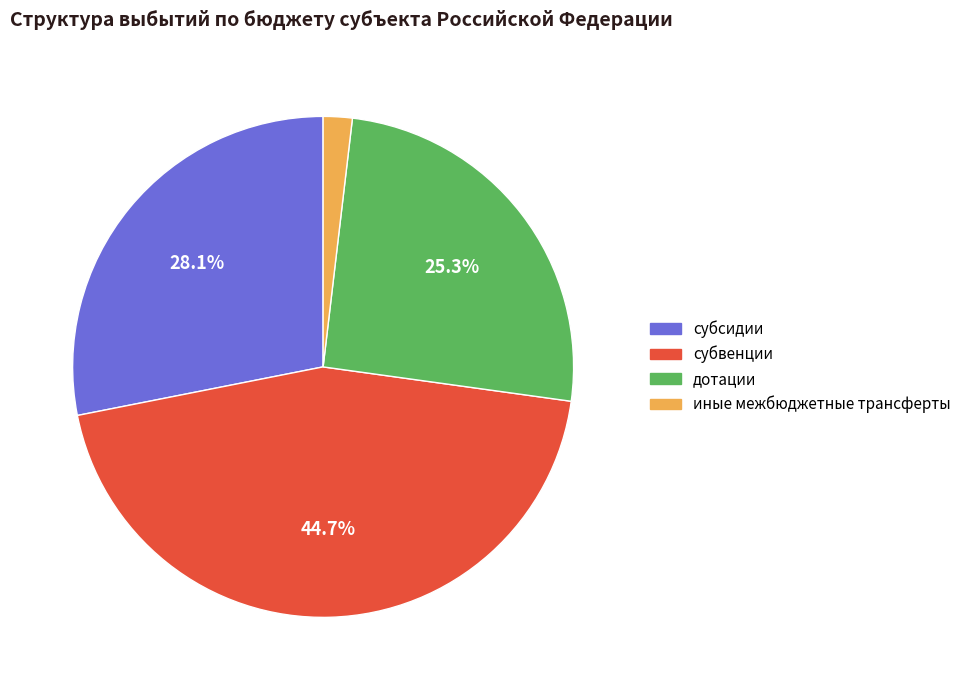

Which has a higher value, субвенции or иные межбюджетные трансферты?

субвенции